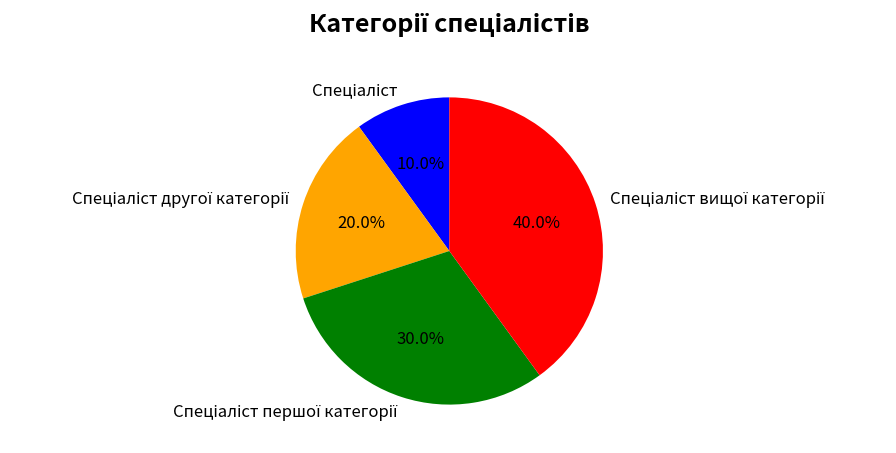

Does any single category account for the majority?

No